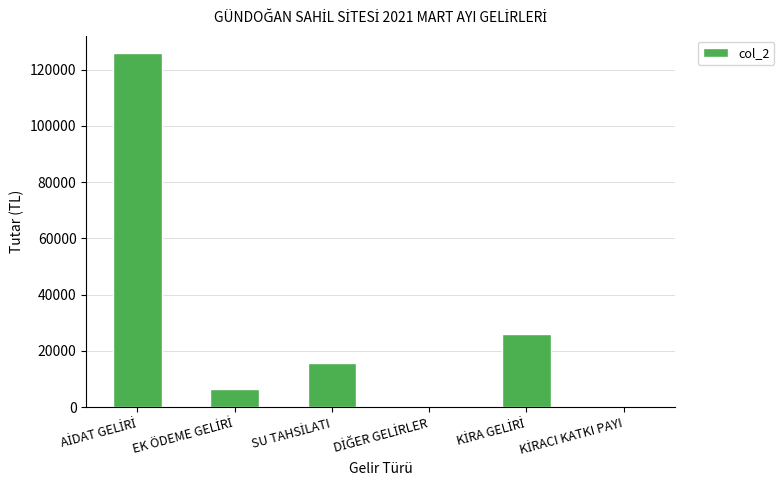

What is the maximum value shown in the chart?

125759.8